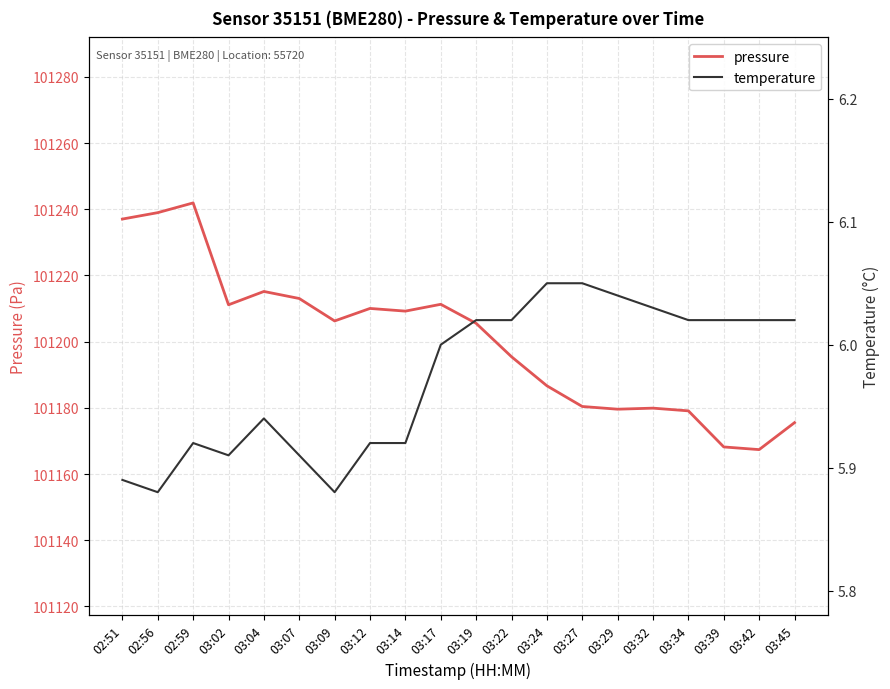

List the series in order of their overall mean, highest first.

pressure, temperature